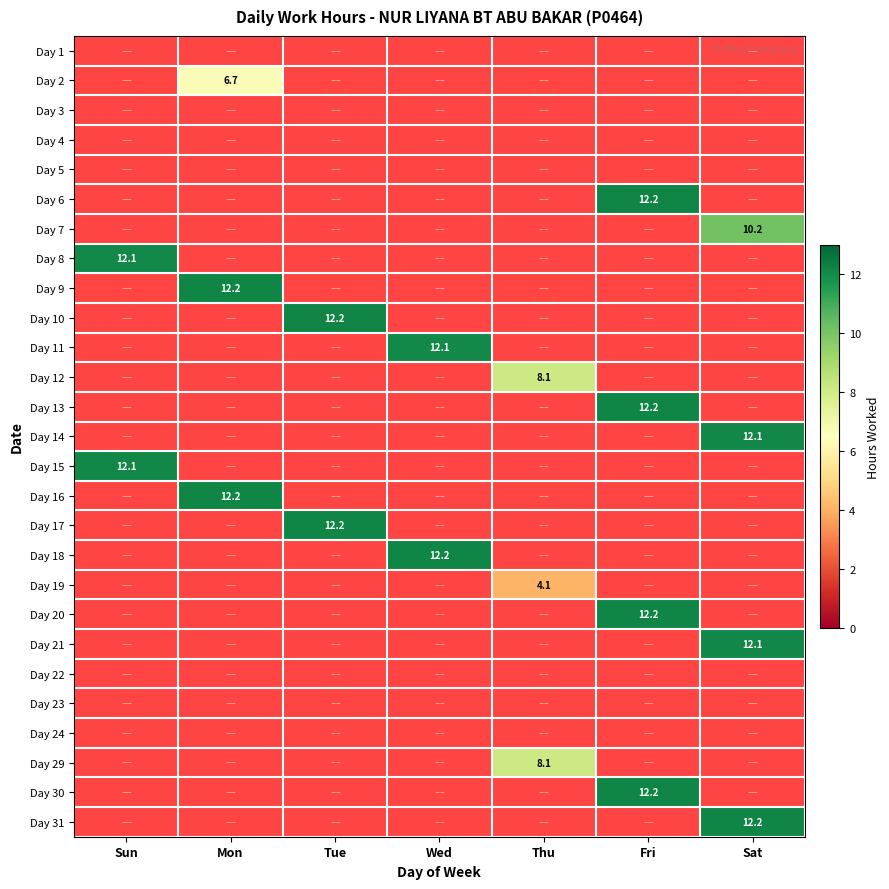

How many series are shown in this chart?

27